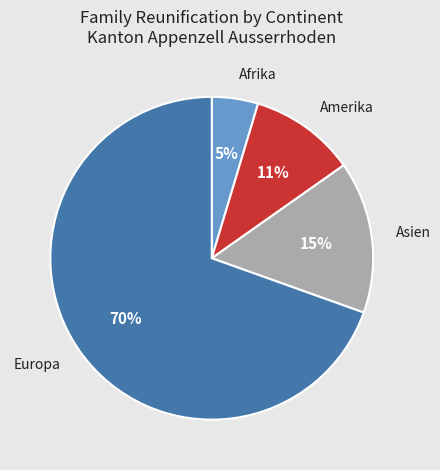

Does any single category account for the majority?

Yes